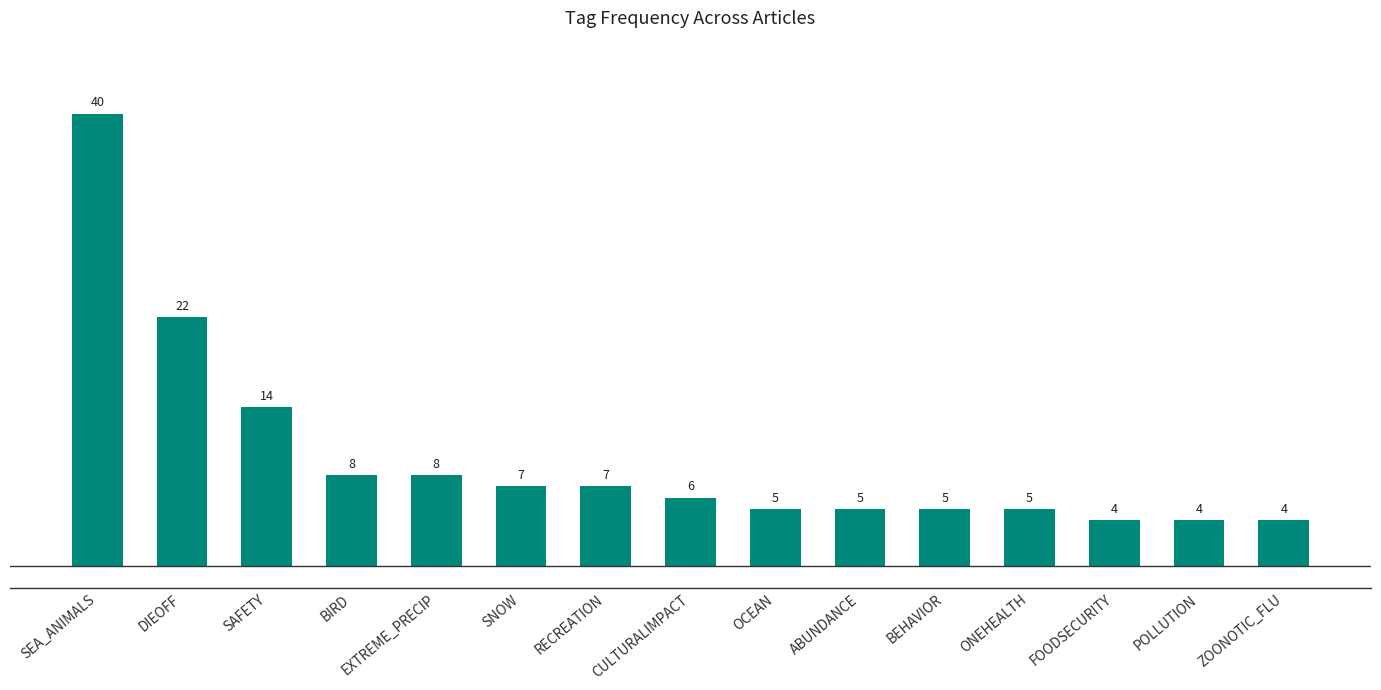

What is the minimum value shown in the chart?

4